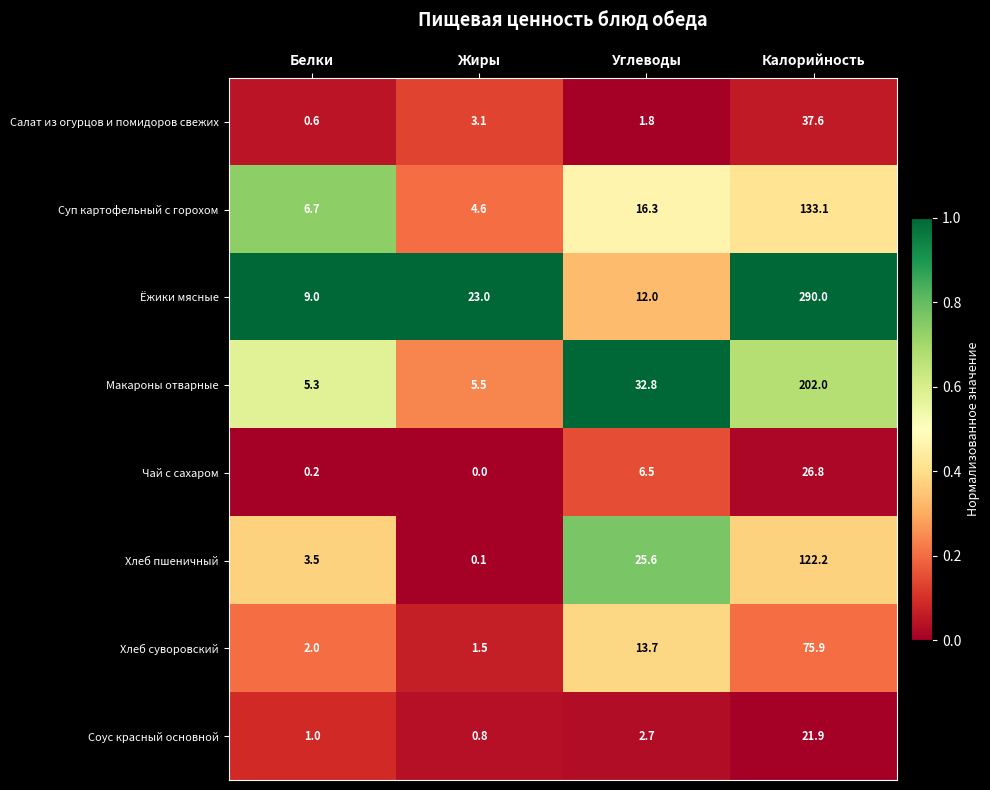

True or false: Ёжики мясные has a value of 10.1 at Жиры.

False